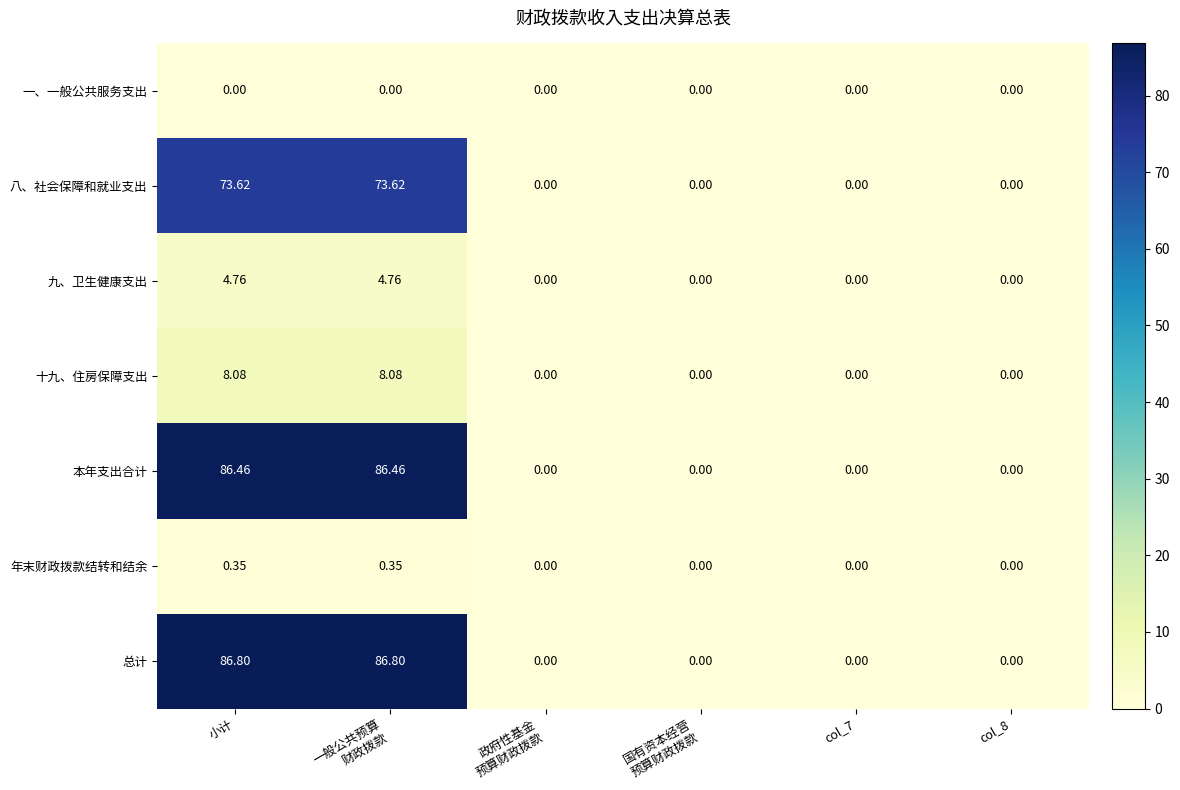

Which series has the largest total across all categories?

总计